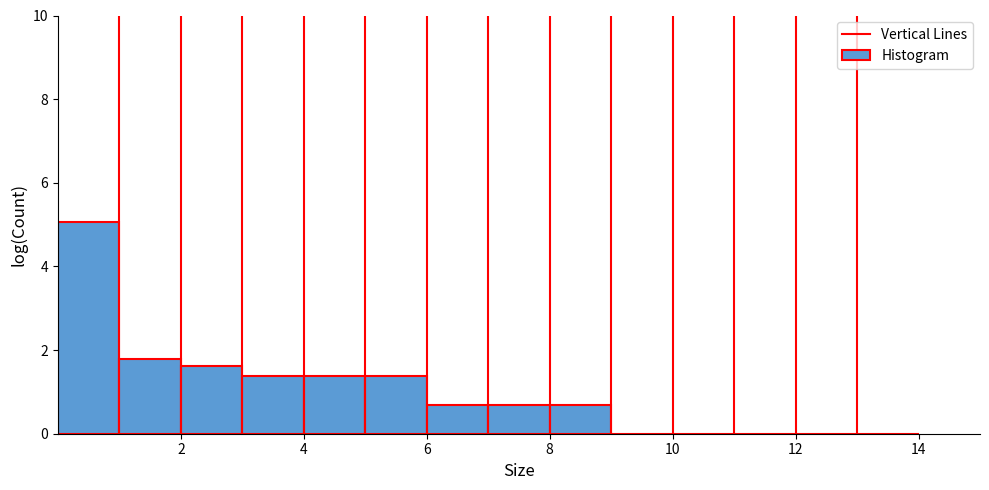

How tall is the bar that spans 6 to 7 on the x-axis? The values are not printed on the chart, so give them approximately, as read against the axis.

0.6